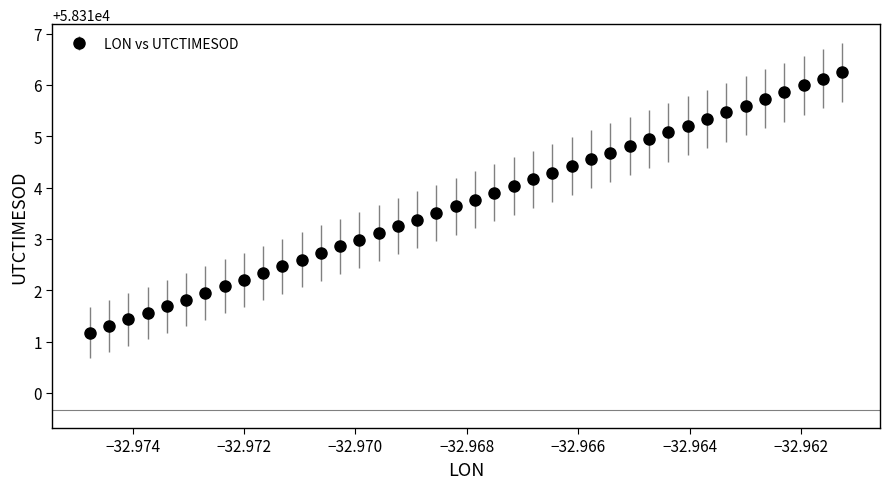

What is the value of the 31st point from the left?

58315.1